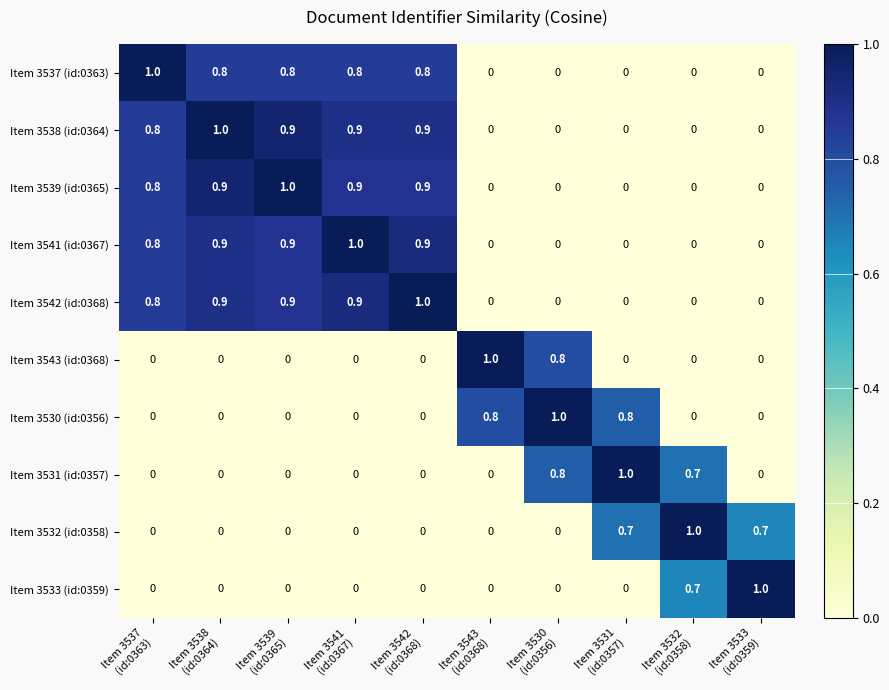

What is the sum of all Item 3542 (id:0368) values?

4.5